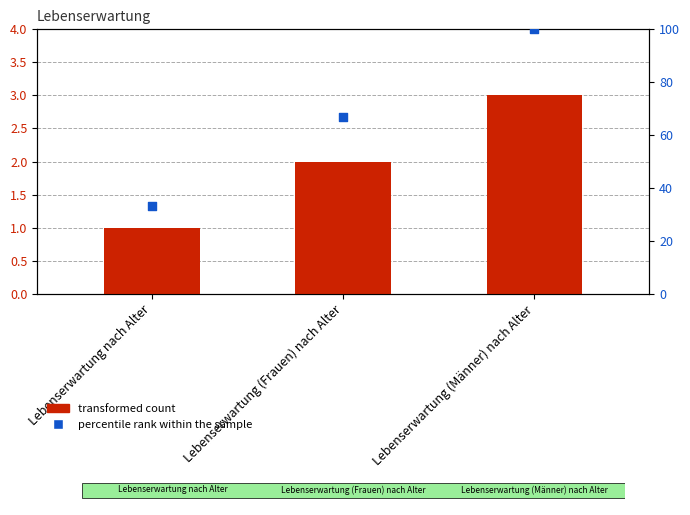

At which category is the sum across all series the highest?

Lebenserwartung (Männer) nach Alter